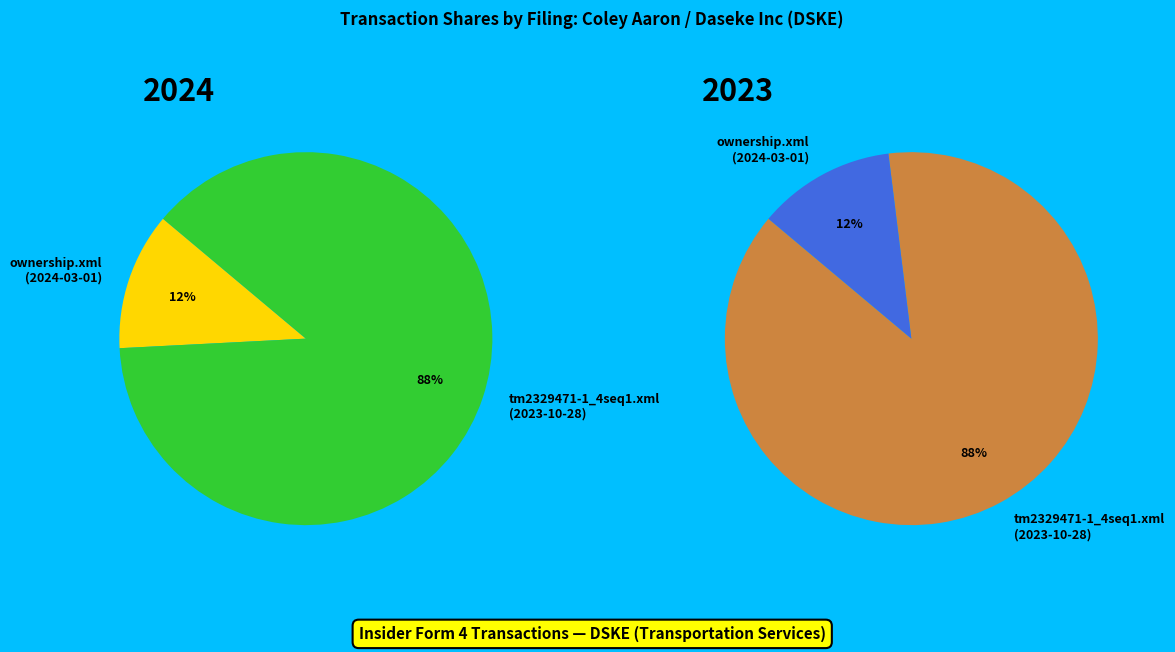

To the nearest percent, what percentage of the pie is ownership.xml (2024-03-01)?

12%